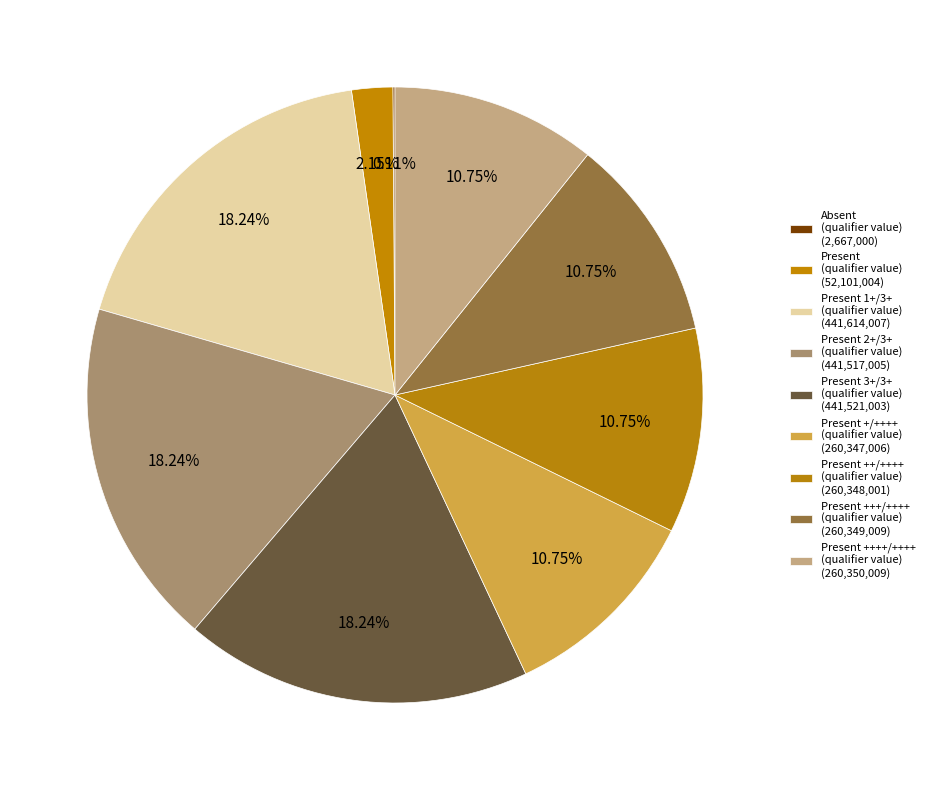

How many slices are in this pie chart?

9